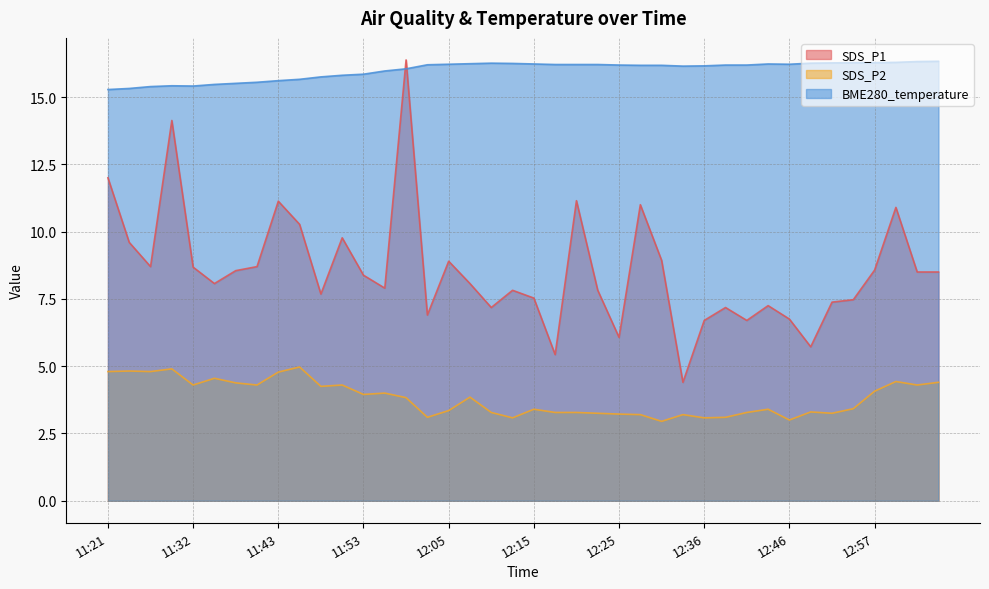

How many data points in SDS_P1 are above 8?

22